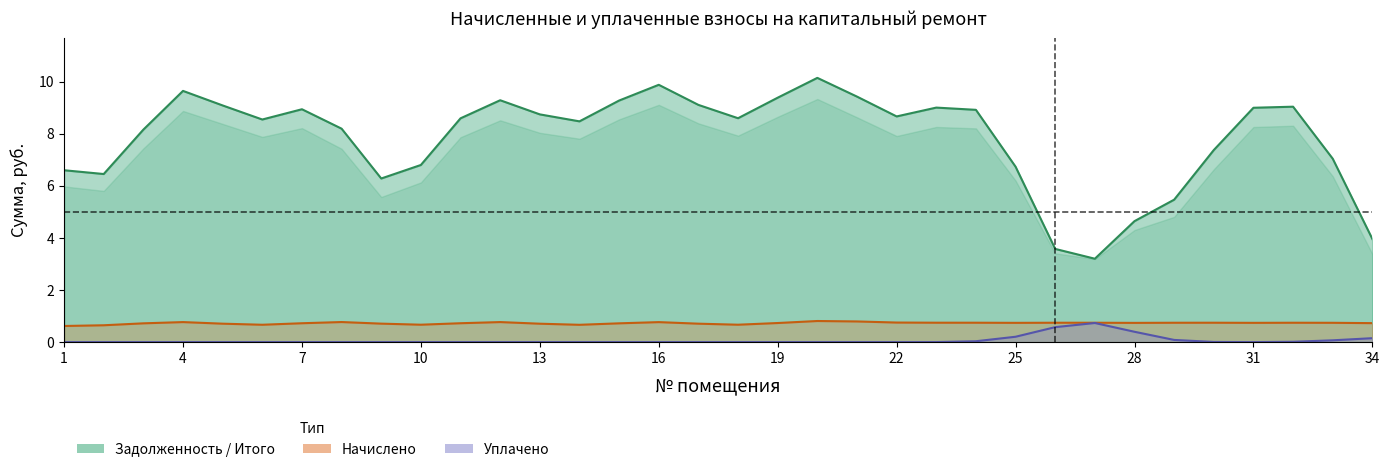

What is the value of the Итого point at the 8th from the left?

8.2